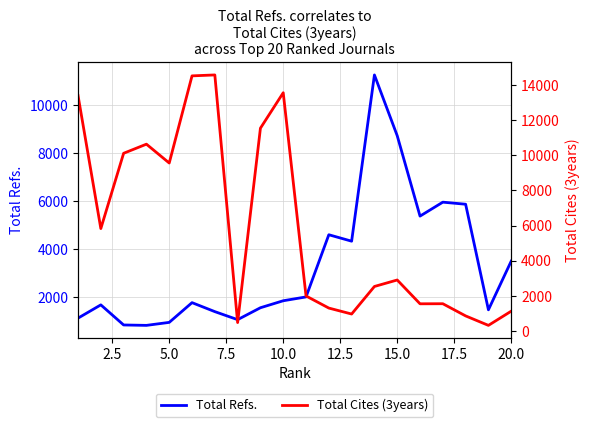

What are all the series names shown in the legend?

Total Refs., Total Cites (3years)